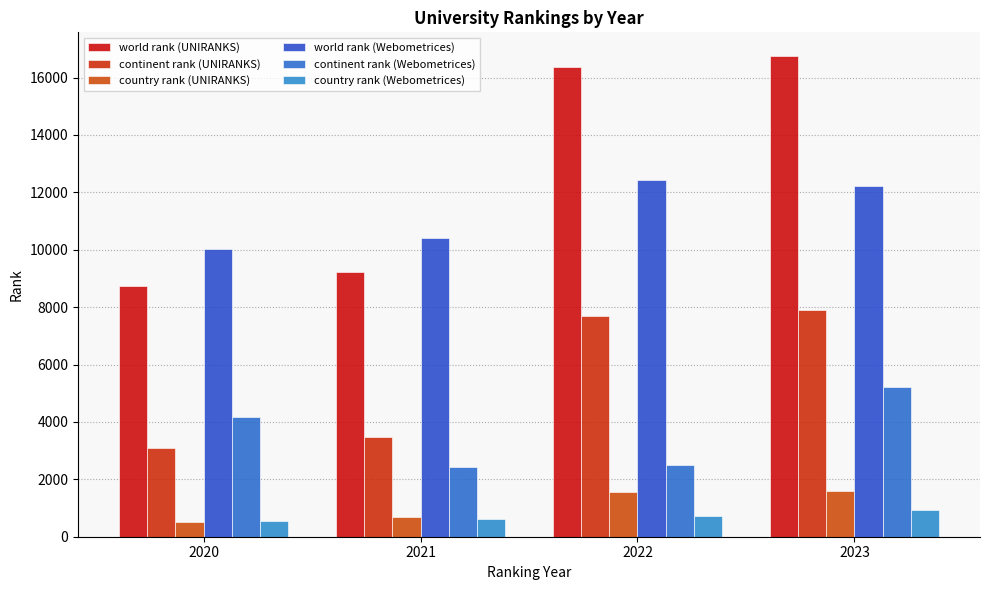

Is it true that country rank (UNIRANKS) equals 688 at 2021?

True